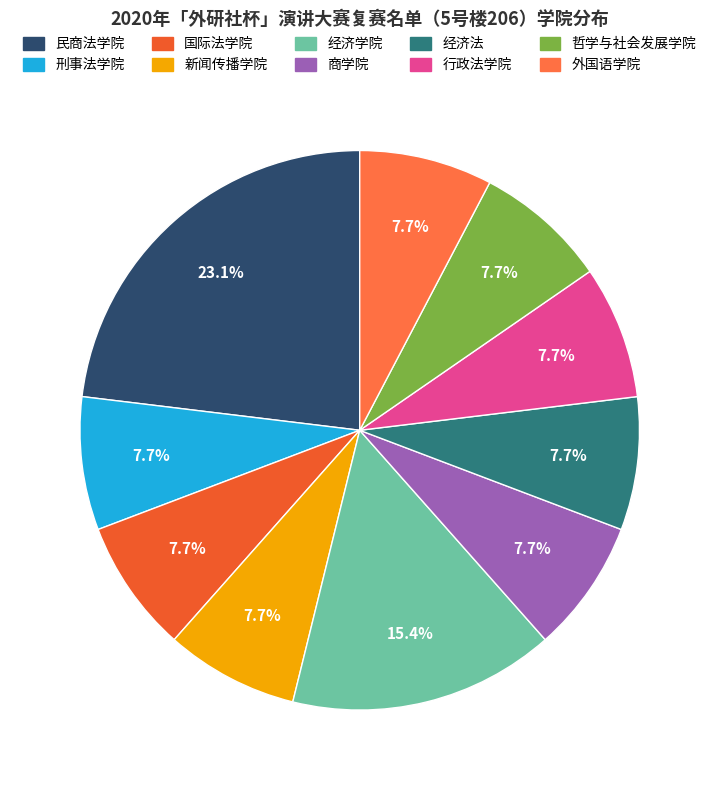

Does 行政法学院 represent more than half of the total?

No